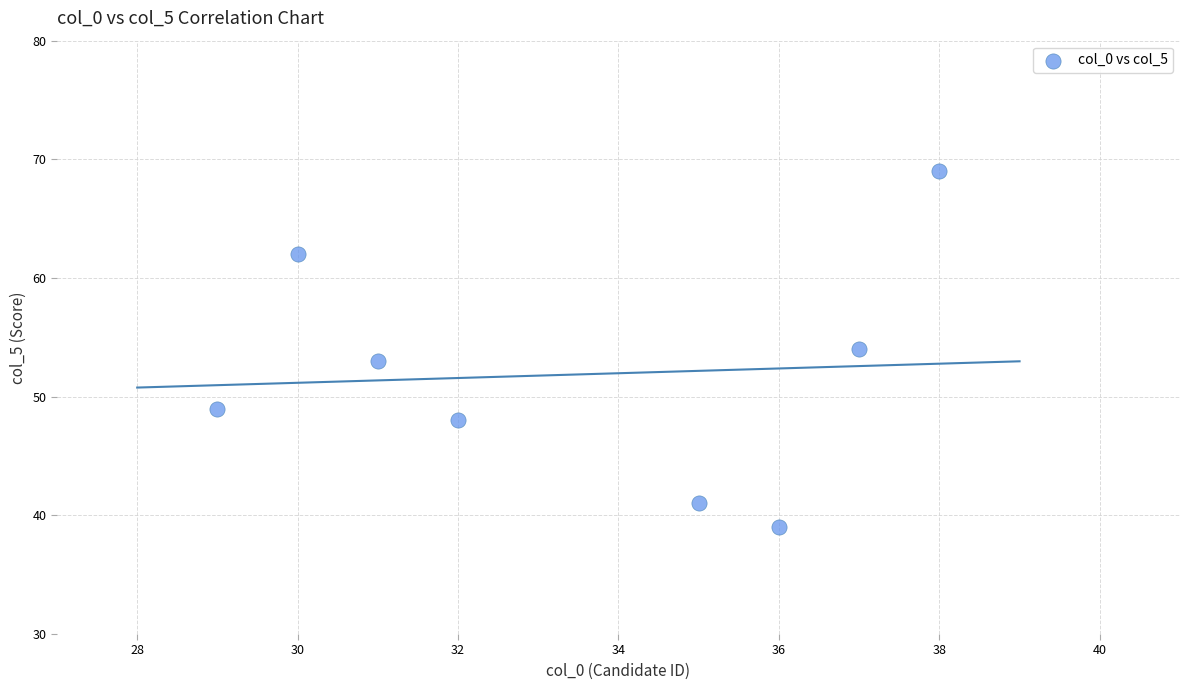

What is the average X value?

34